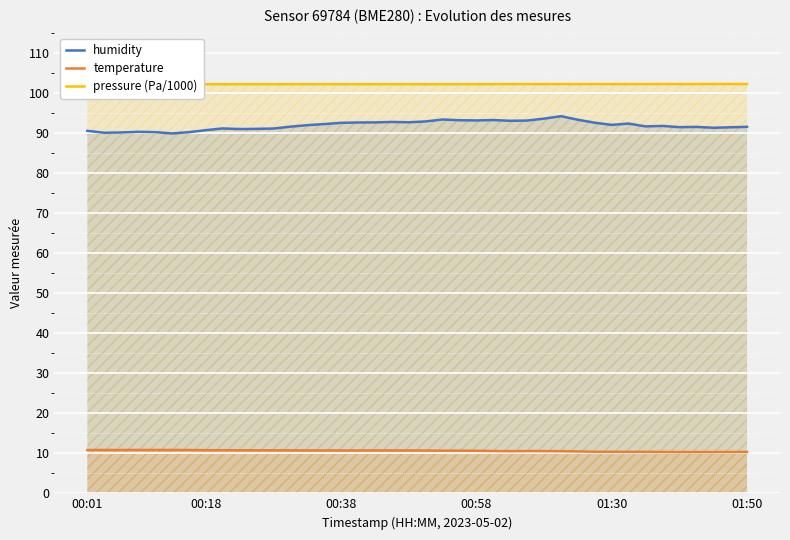

What is the maximum value for humidity?

94.2